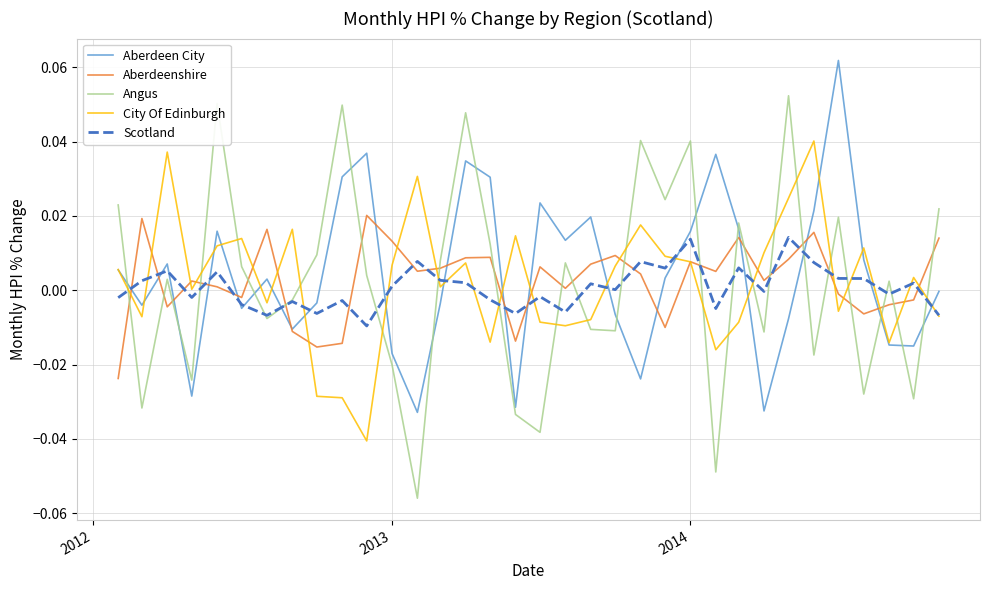

Which series has the largest range (max minus min)?

Angus